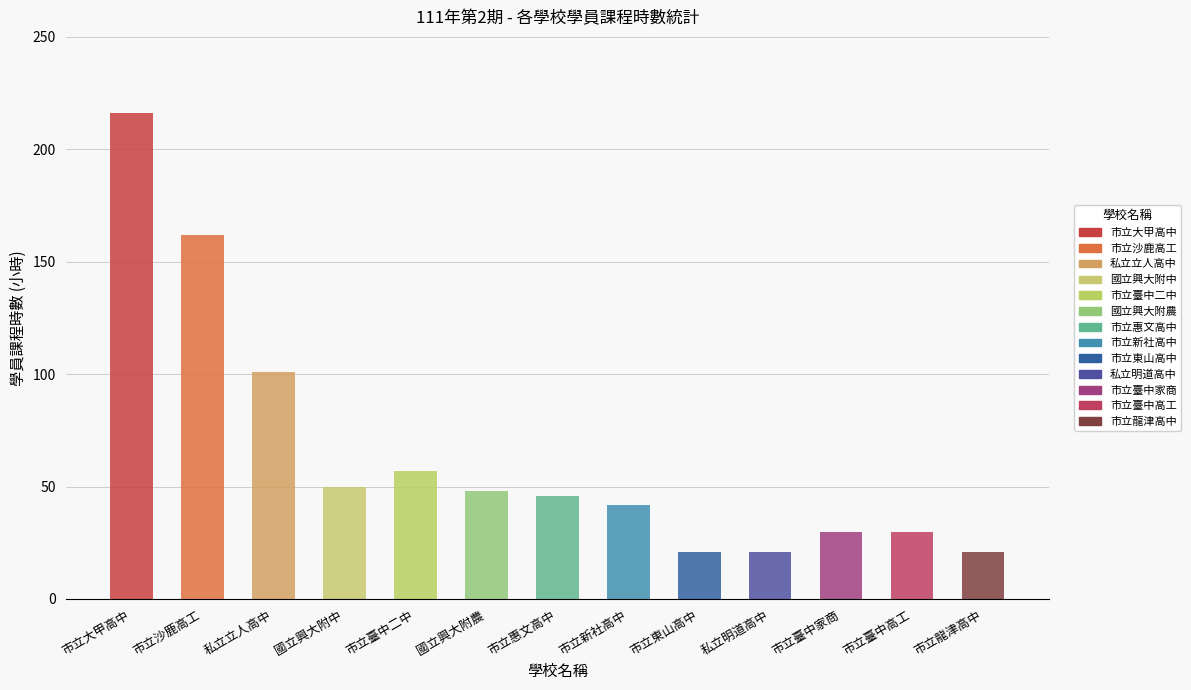

What is the smallest value displayed?

21